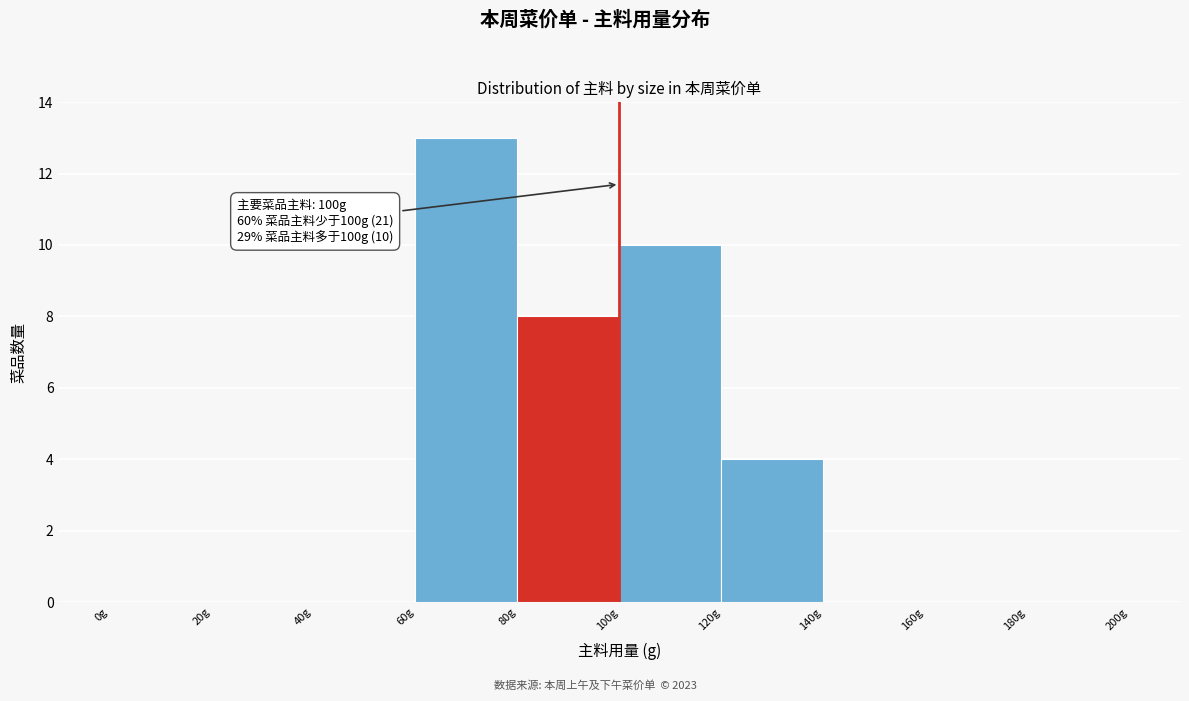

Which range on the x-axis has the tallest bar?

60 to 80